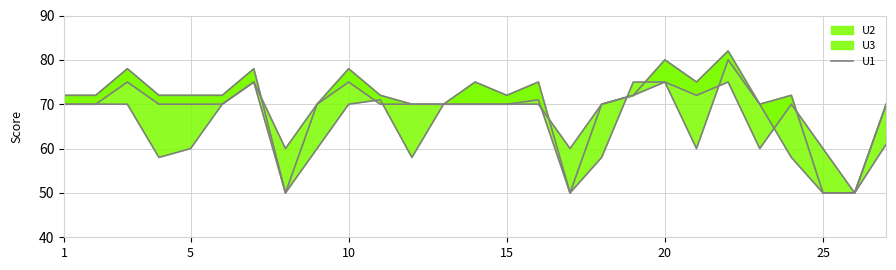

What is the sum of the values at 19 and 8?

135